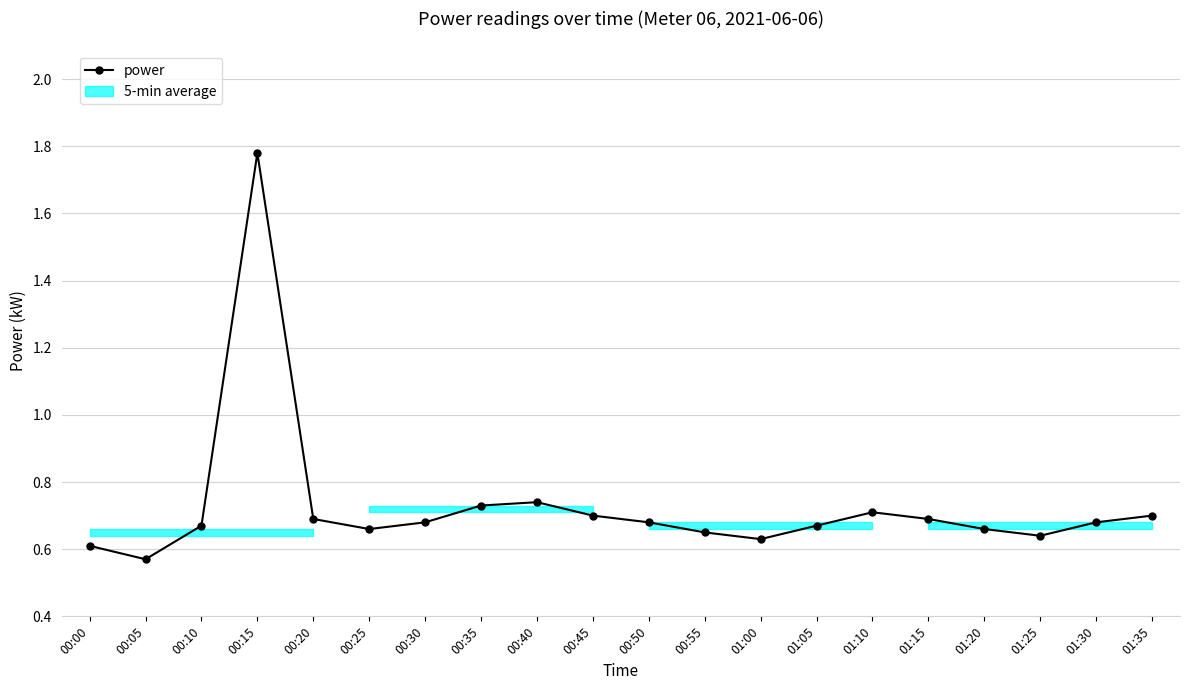

What is the label of the 18th point from the right?

00:10